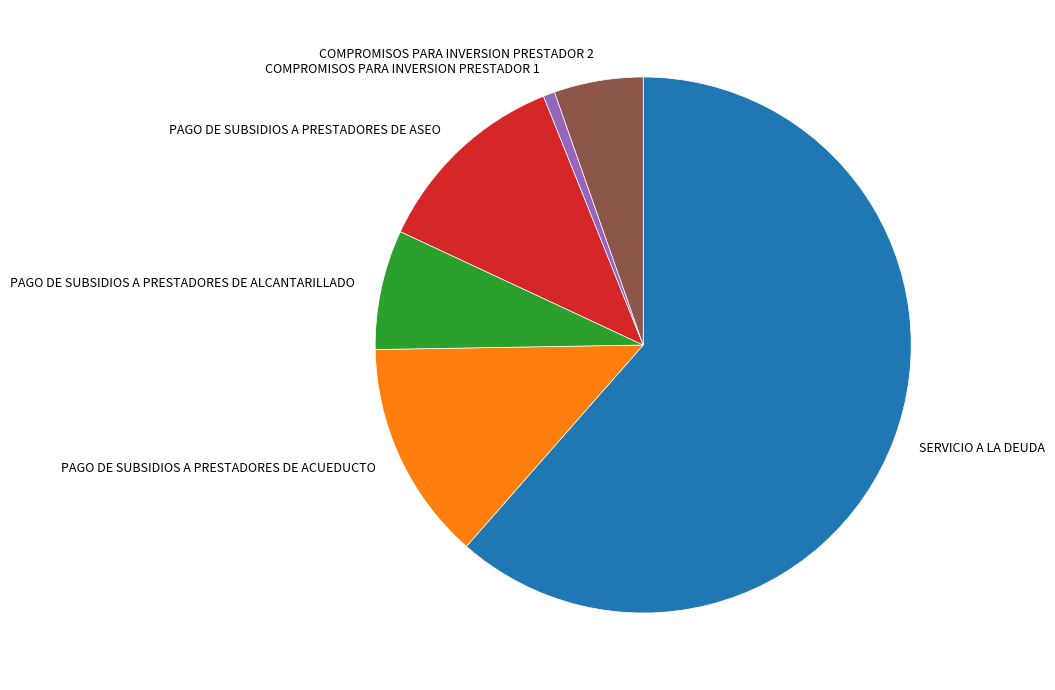

Rank the categories by value from lowest to highest.

COMPROMISOS PARA INVERSION PRESTADOR 1, COMPROMISOS PARA INVERSION PRESTADOR 2, PAGO DE SUBSIDIOS A PRESTADORES DE ALCANTARILLADO, PAGO DE SUBSIDIOS A PRESTADORES DE ASEO, PAGO DE SUBSIDIOS A PRESTADORES DE ACUEDUCTO, SERVICIO A LA DEUDA